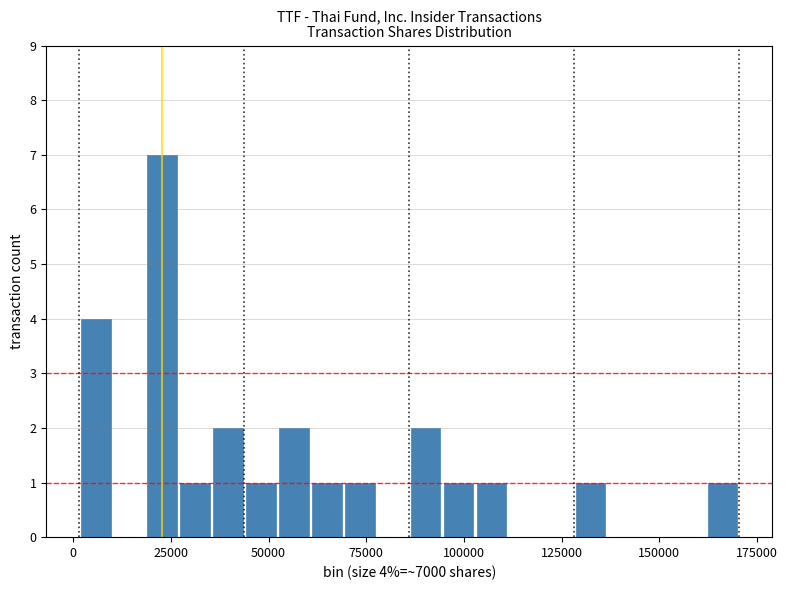

Read against the x-axis, roughly where is the centre of the tallest bar?

25000